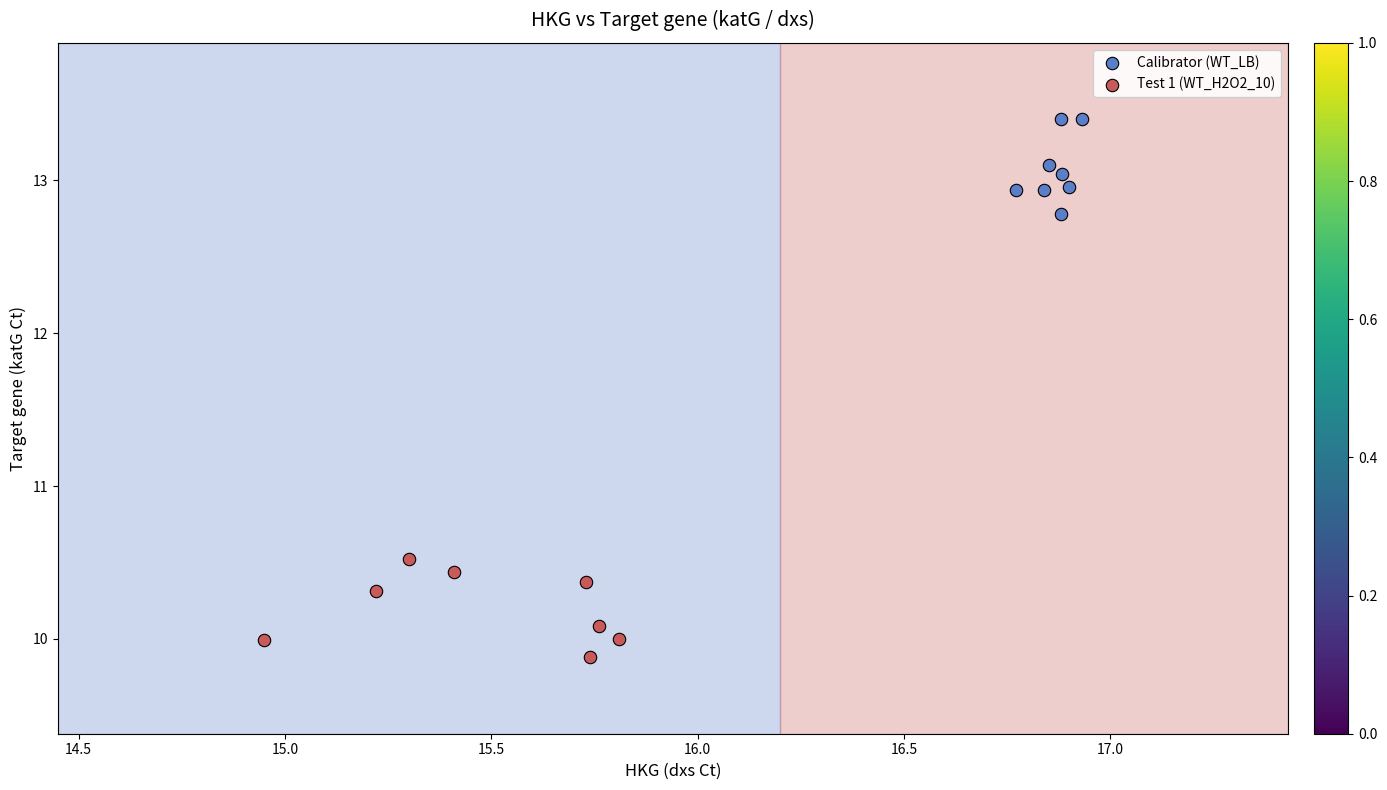

Which series reaches the maximum Y coordinate?

Calibrator (WT_LB)